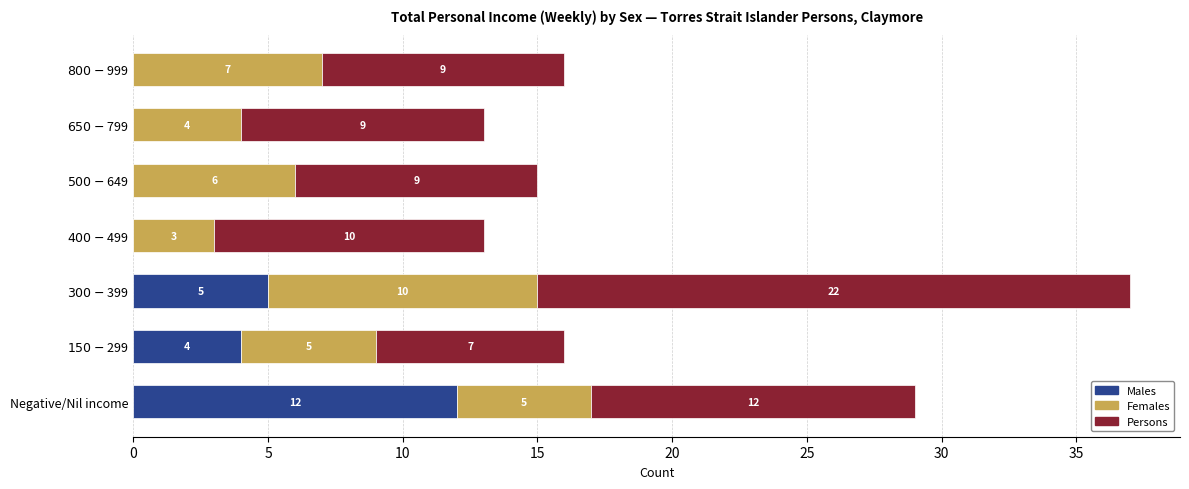

At which label does Males reach its peak?

Negative/Nil income